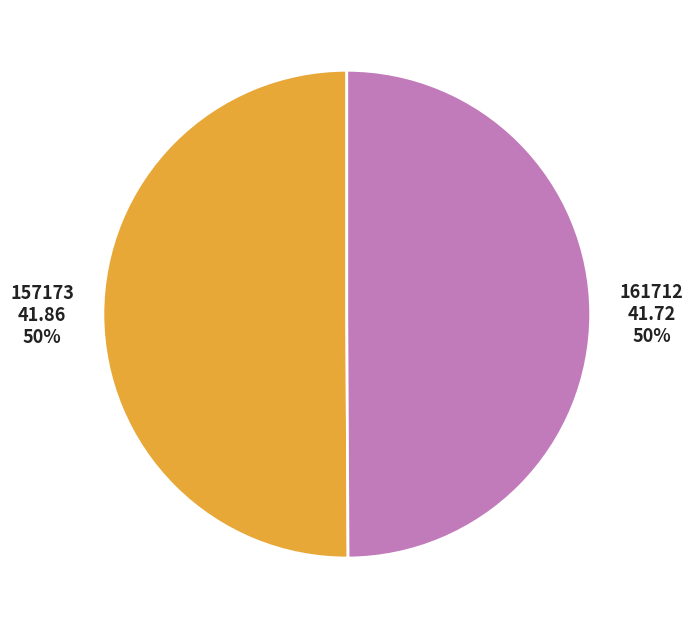

To the nearest percent, what portion does 157173 represent?

50%